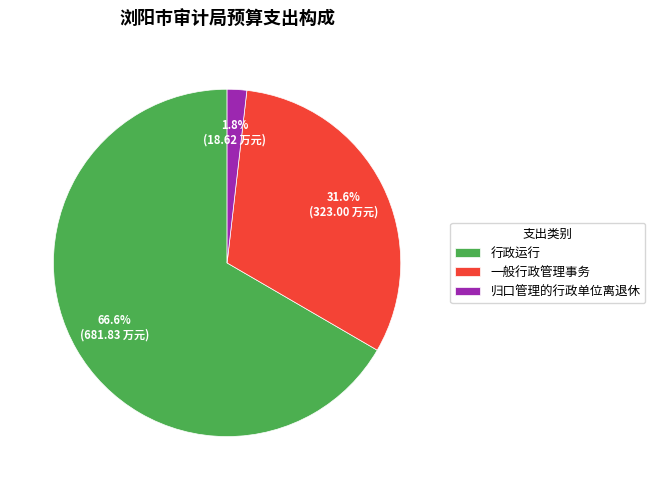

To the nearest percent, what percentage of the pie is 行政运行?

67%